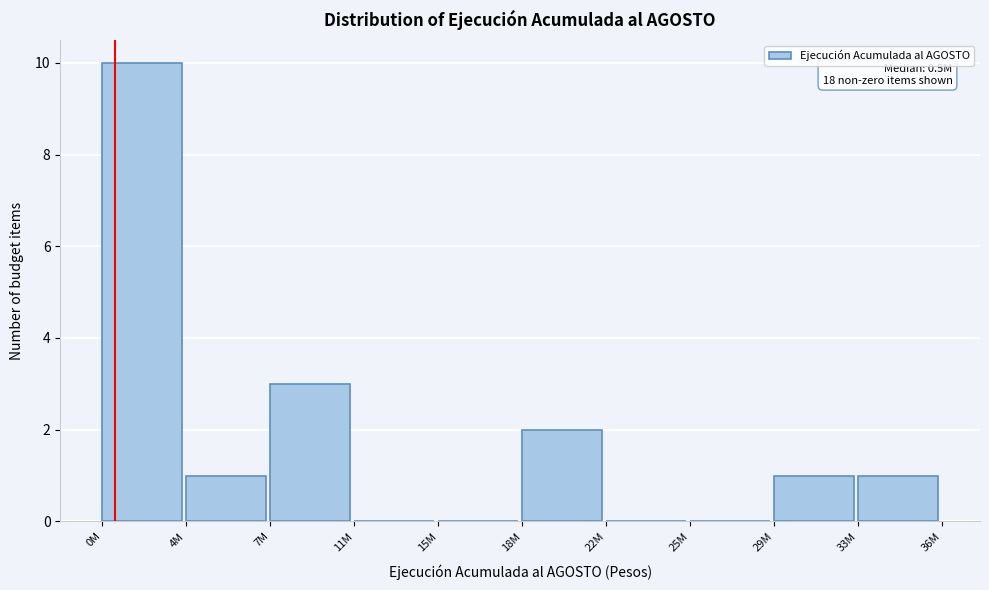

Reading left to right, transcribe all the data shown in this chart.

0M=10	4M=1	7M=3	11M=0	15M=0	18M=2	22M=0	25M=0	29M=1	33M=1